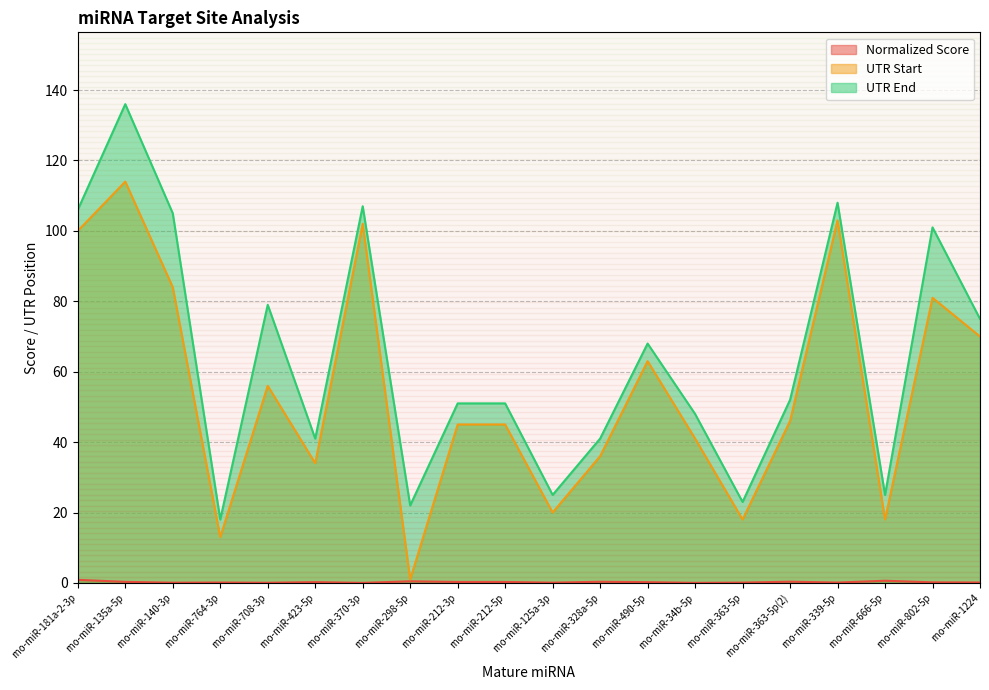

Reading right to left, what are all the values shown in this chart?

Normalized Score: 0.1	0.2	0.6	0.1	0.4	0.1	0.0	0.2	0.3	0.1	0.3	0.3	0.5	0.0	0.2	0.0	0.1	0.1	0.3	0.9
UTR Start: 70.0	81.0	18.0	103.0	46.0	18.0	41.0	63.0	36.0	20.0	45.0	45.0	1.0	102.0	34.0	56.0	13.0	84.0	114.0	100.0
UTR End: 75.0	101.0	25.0	108.0	52.0	23.0	48.0	68.0	41.0	25.0	51.0	51.0	22.0	107.0	41.0	79.0	18.0	105.0	136.0	106.0